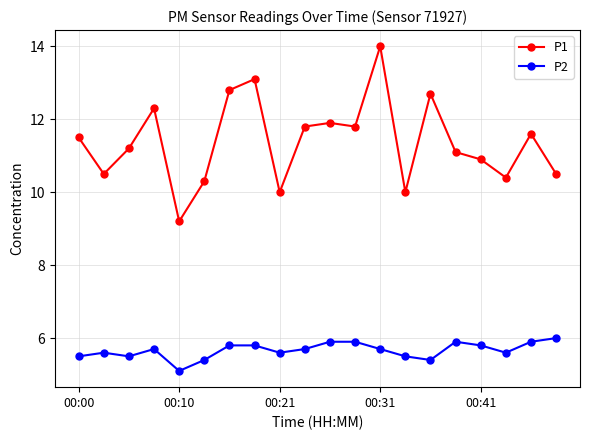

Which series has the largest range (max minus min)?

P1